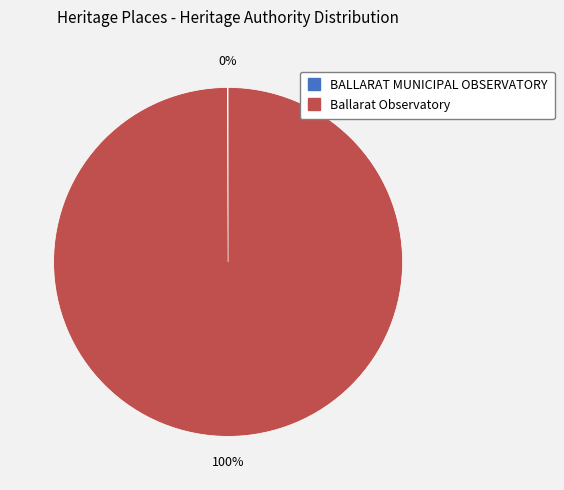

Is there any slice that represents more than half of the pie?

Yes